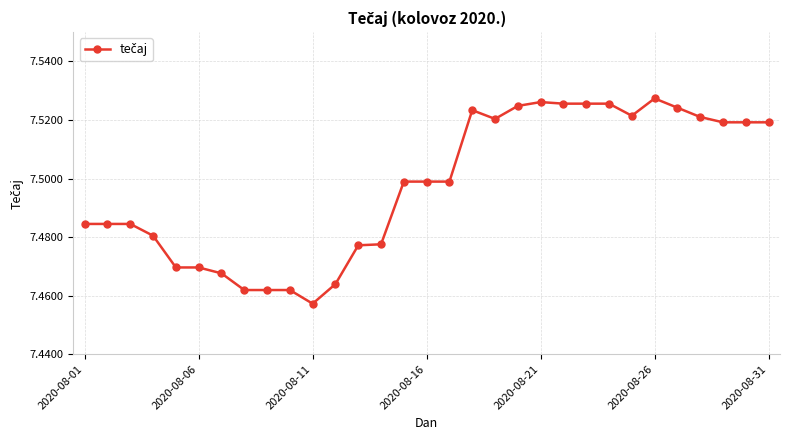

What is the sum of all values?

232.4